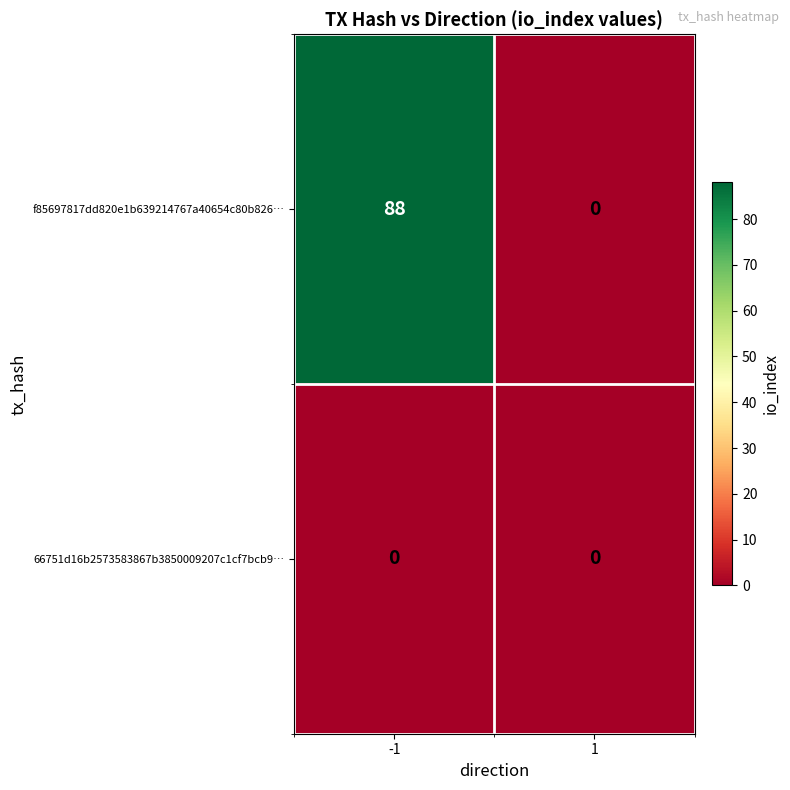

What is the sum of all f85697817dd820e1b639214767a40654c80b826… values?

88